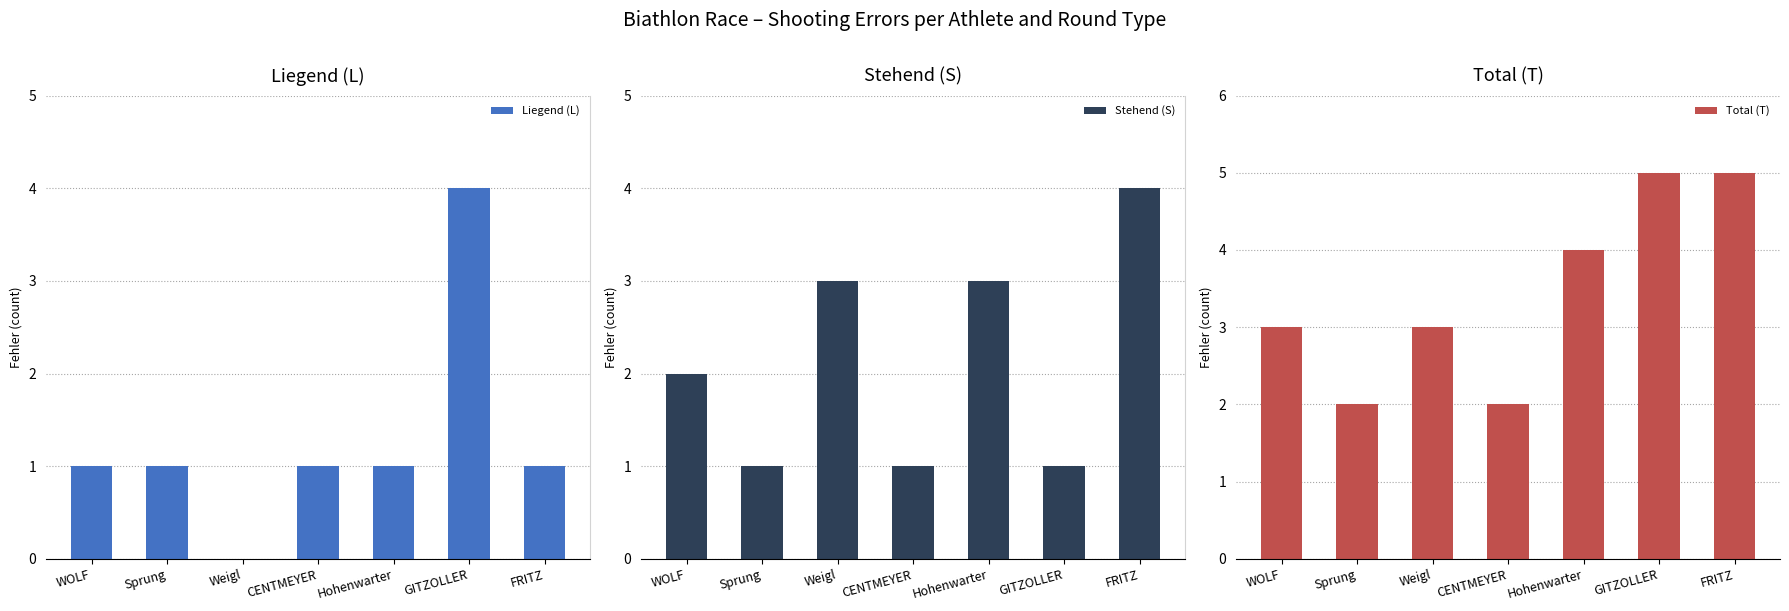

What is the label of the 5th bar from the left?

Hohenwarter